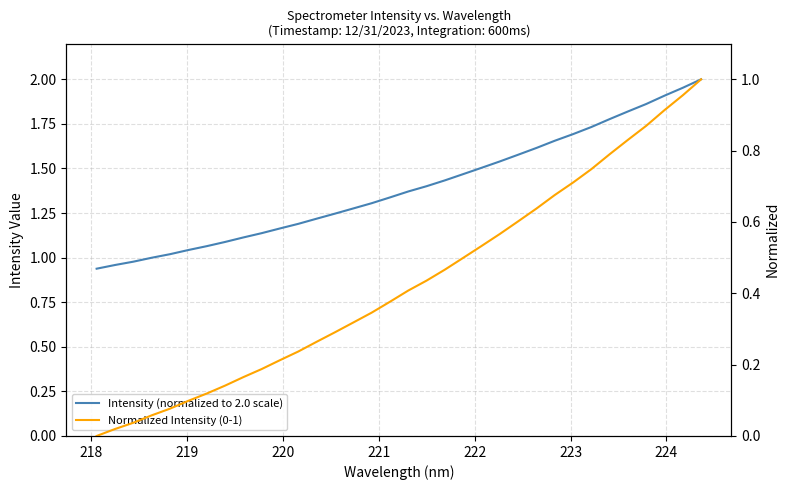

List the series in order of their peak value, lowest first.

Normalized Intensity (0-1), Intensity (normalized to 2.0 scale)